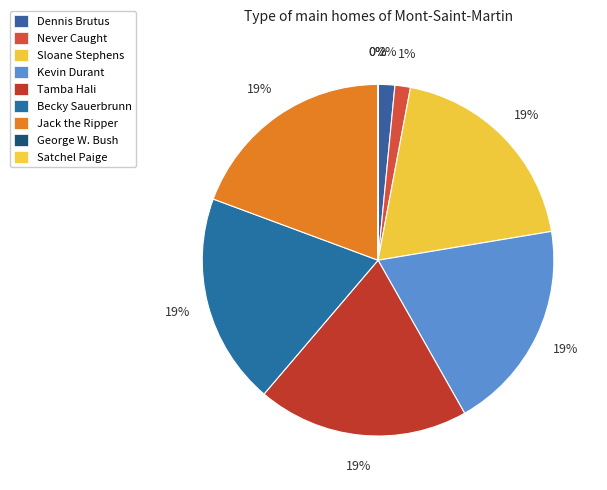

Does any single category account for the majority?

No